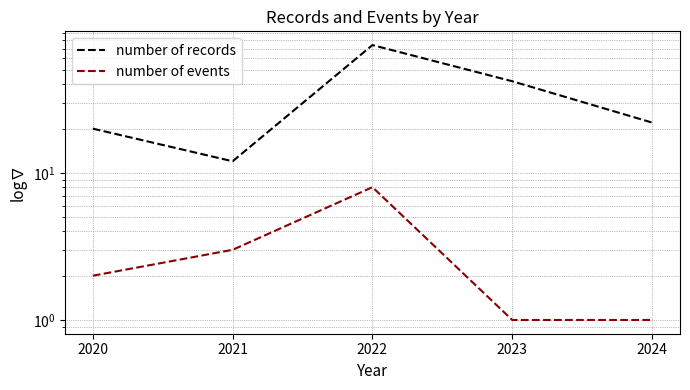

Which series has the largest total across all categories?

number of records